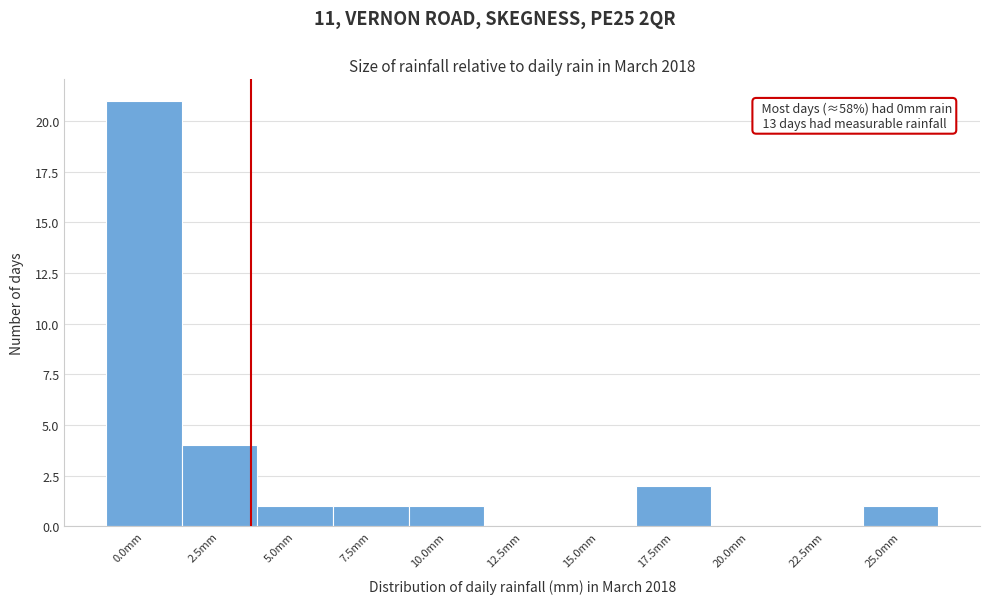

Reading right to left, transcribe all the data shown in this chart.

25.0mm=1	22.5mm=0	20.0mm=0	17.5mm=2	15.0mm=0	12.5mm=0	10.0mm=1	7.5mm=1	5.0mm=1	2.5mm=4	0.0mm=21